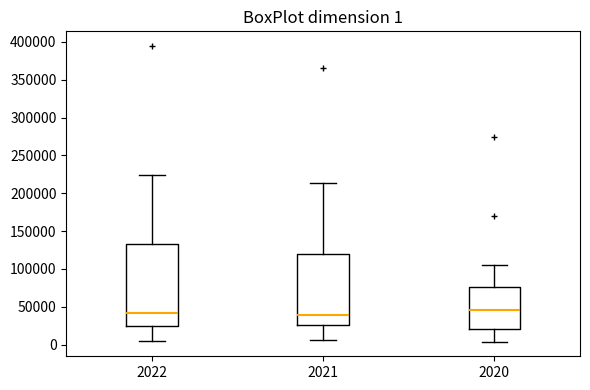

Which box is the tallest, from its lower edge to its upper edge?

2022